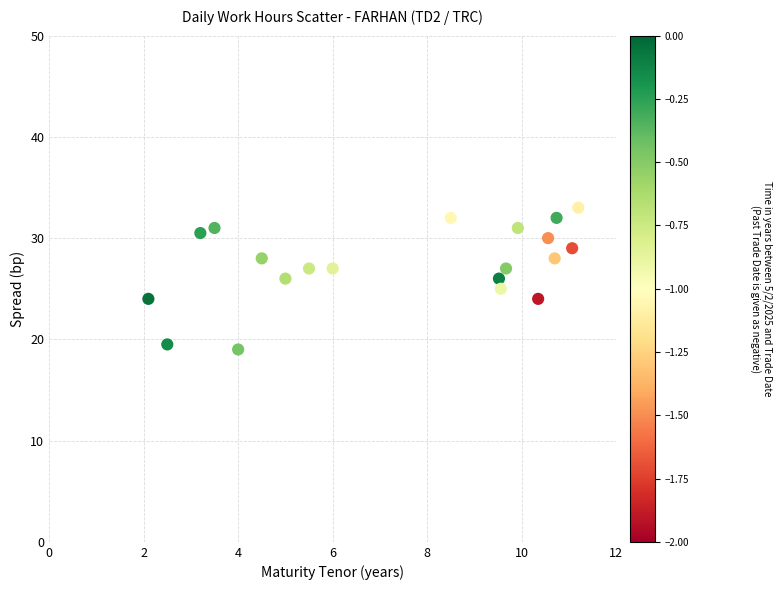

What is the range of X values (max minus min)?

9.1